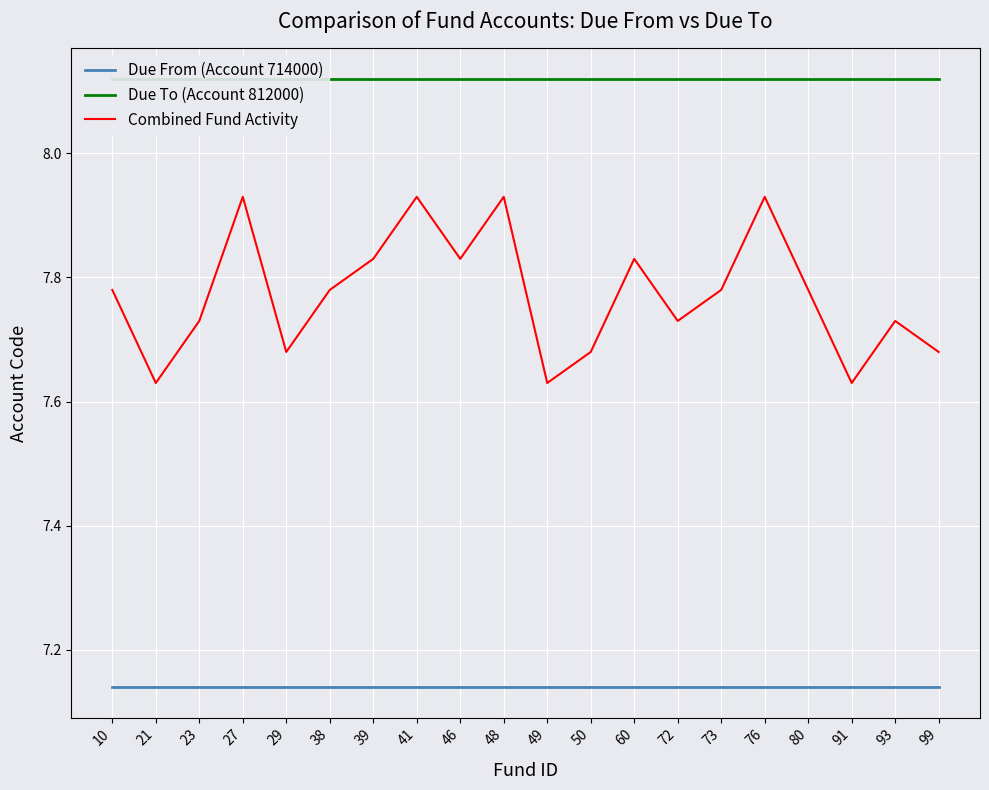

Where is Combined Fund Activity nearest to the value 7?

21